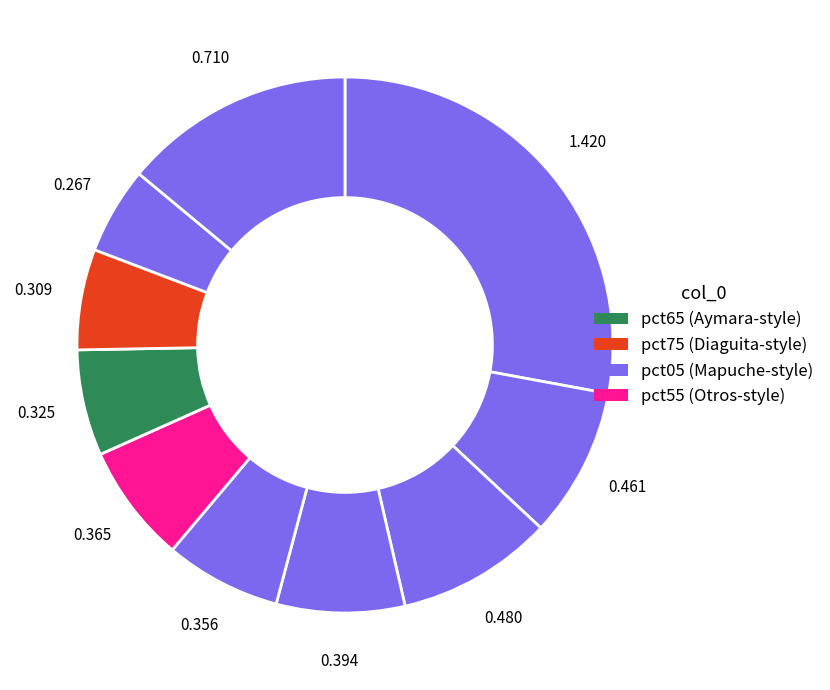

Count the number of slices in the pie.

10